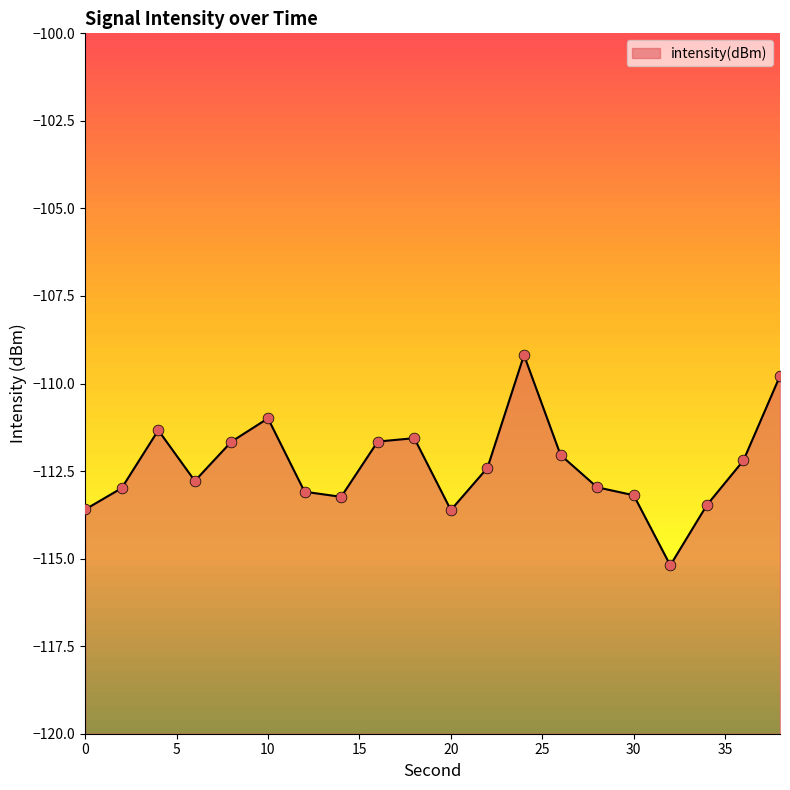

What is the change in value from 8 to 38?

+1.9